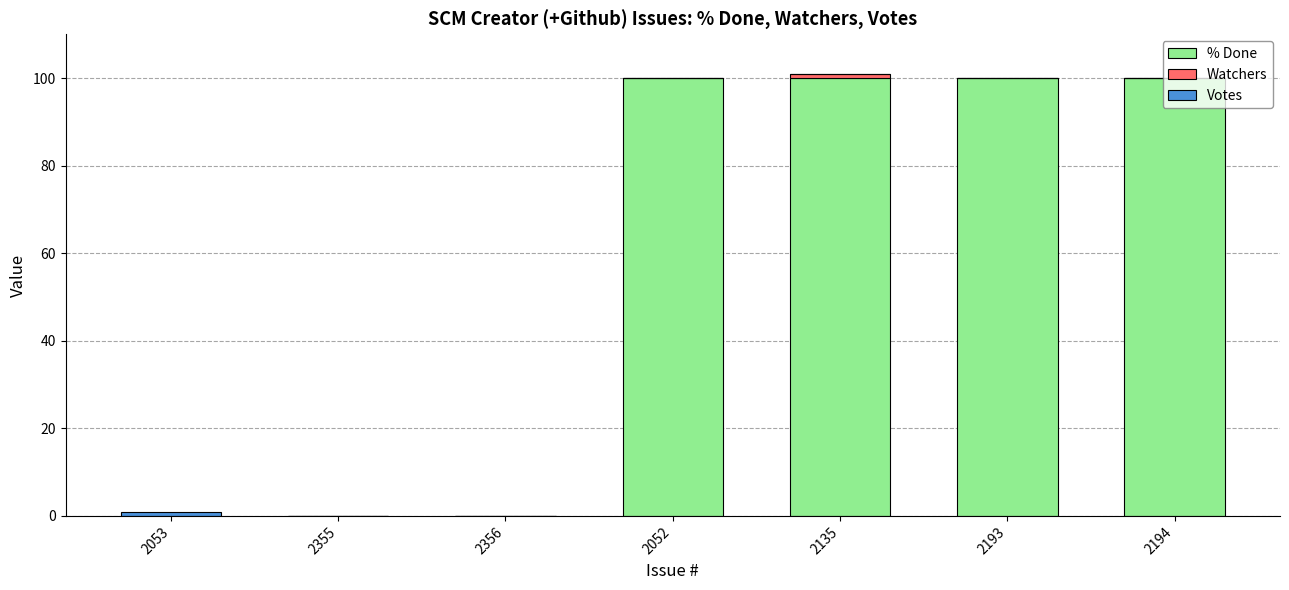

The value of % Done at 2356 is 67. True or false?

False